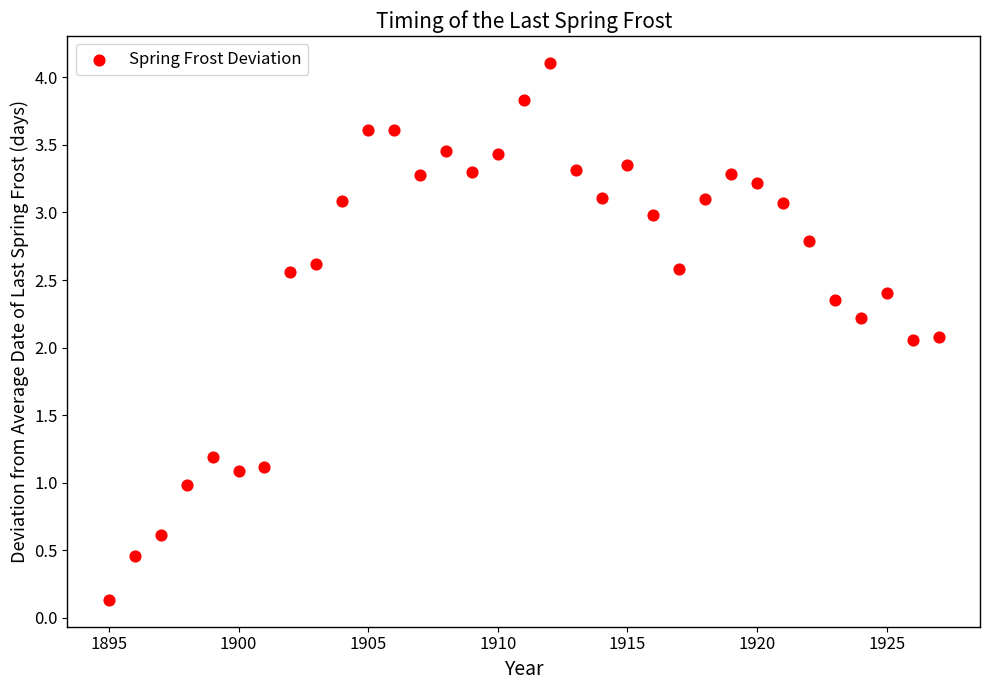

What is the range of X values (max minus min)?

32.0